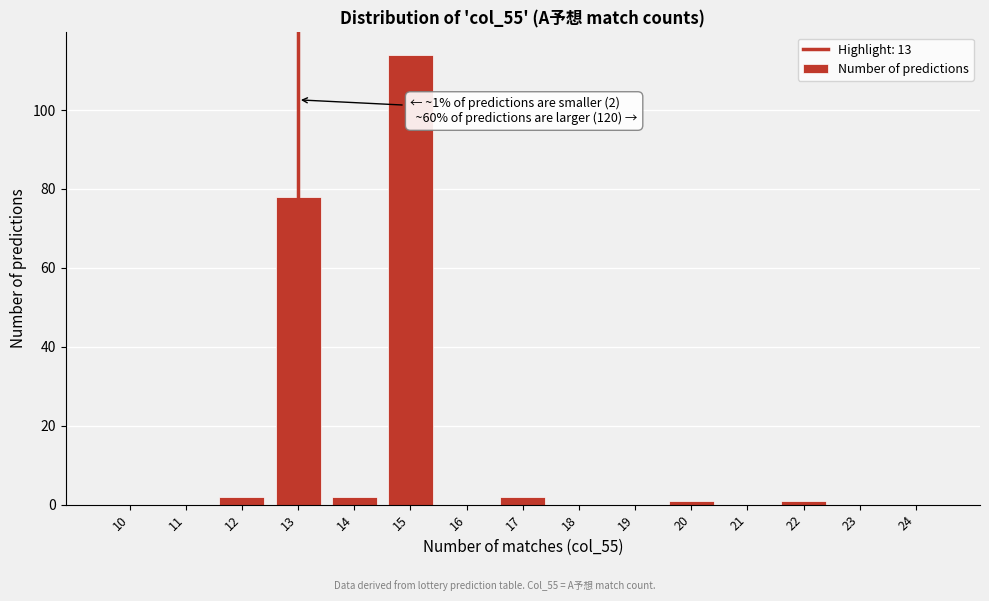

Reading left to right, what are all the values shown in this chart?

10=0	11=0	12=2	13=78	14=2	15=114	16=0	17=2	18=0	19=0	20=1	21=0	22=1	23=0	24=0